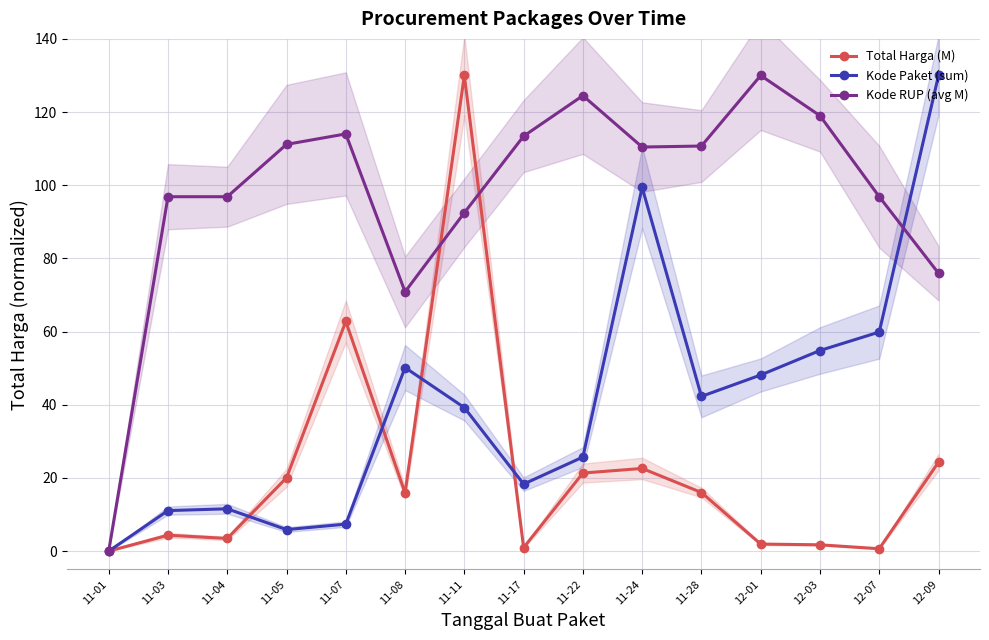

Where is the first local maximum for Kode Paket (sum)?

11-04